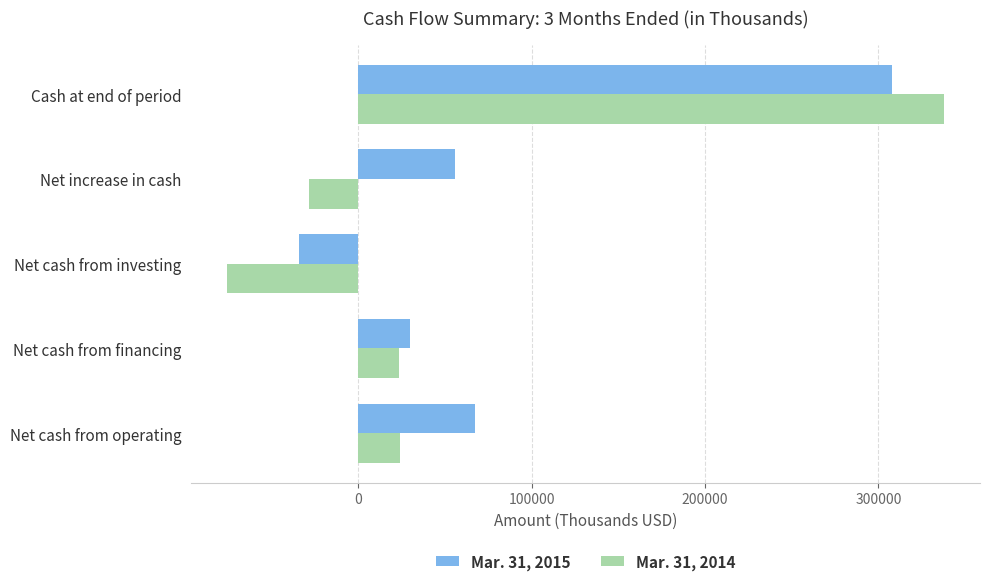

What is the difference between the maximum and minimum values in the Mar. 31, 2015 series?

342315